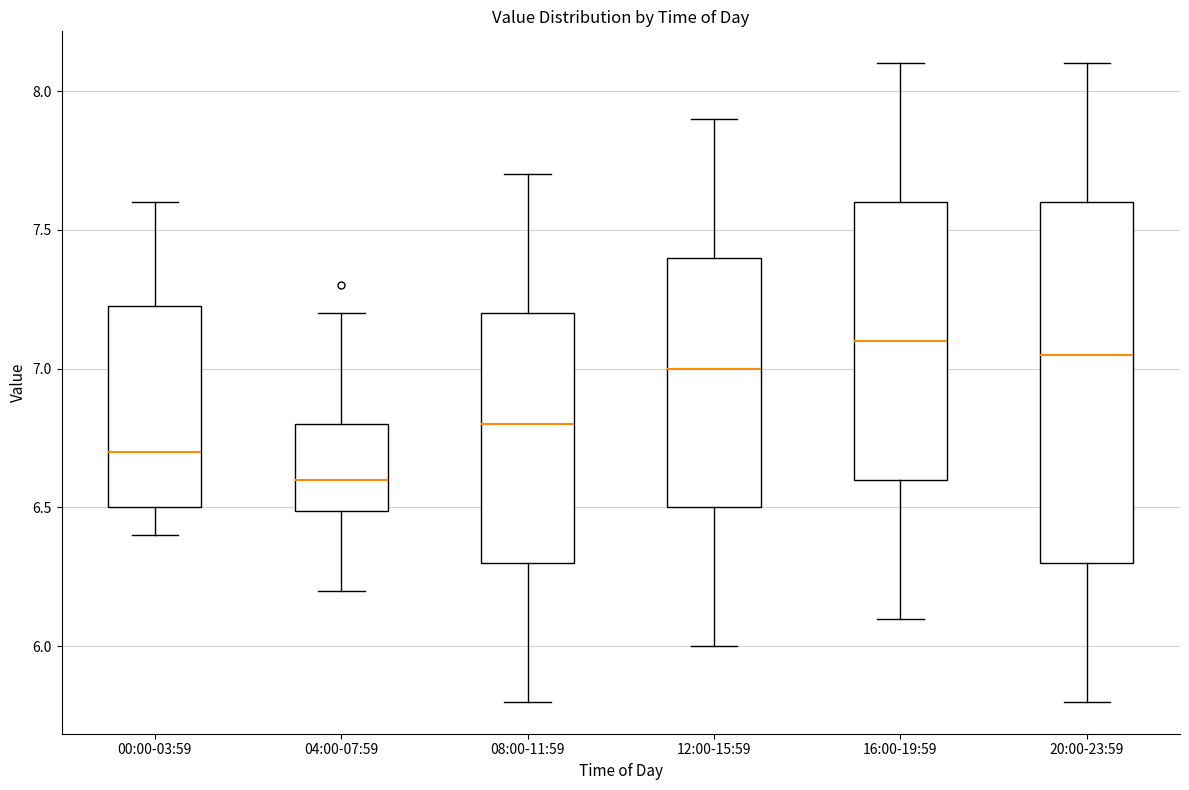

Where is the lower edge of the box for 16:00-19:59 on the y-axis? The values are not printed on the chart, so give them approximately, as read against the axis.

6.60